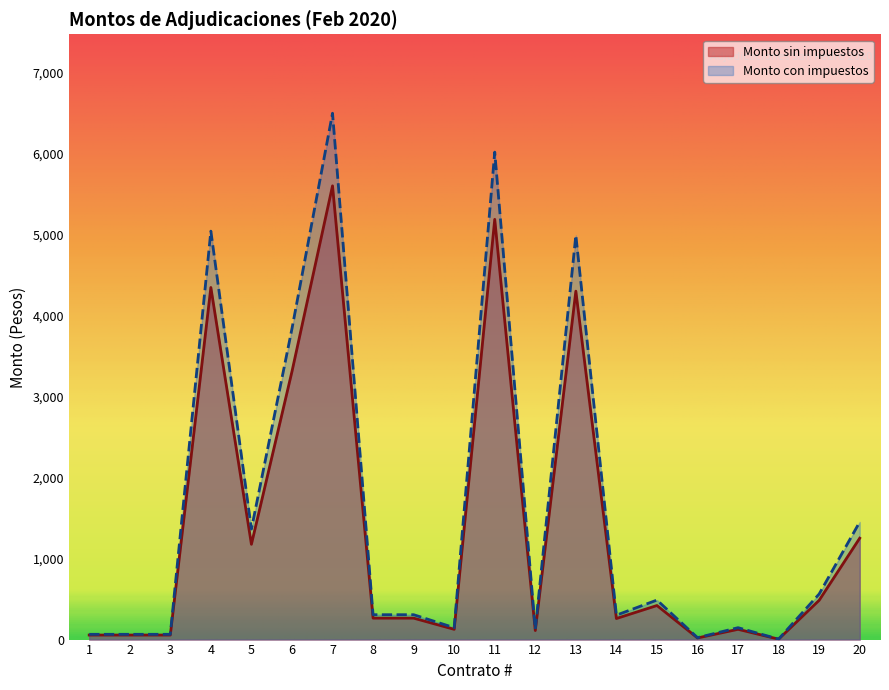

How many data points does each series have?

20